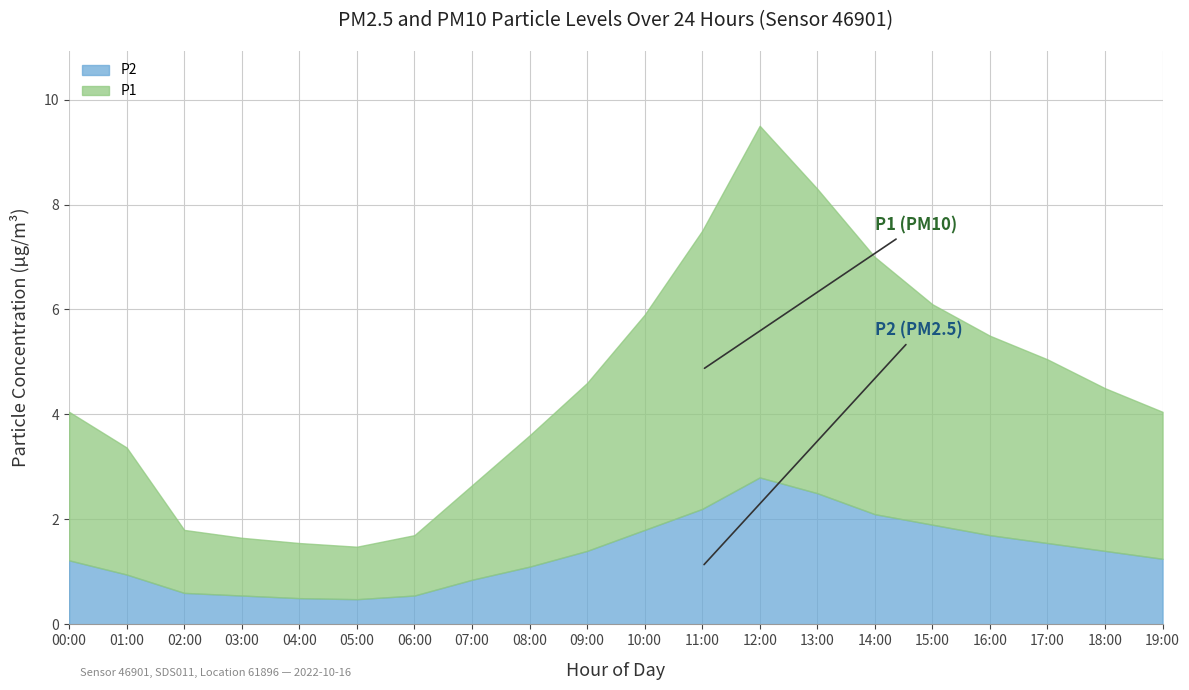

What is the total value across all series at 19:00?

4.0